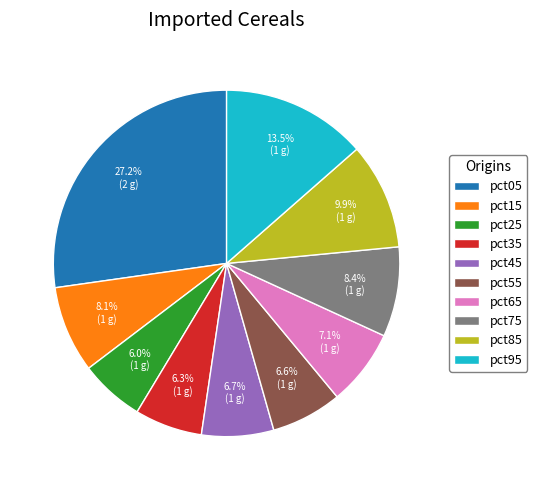

What percentage is the pct65 slice, to the nearest percent?

7%